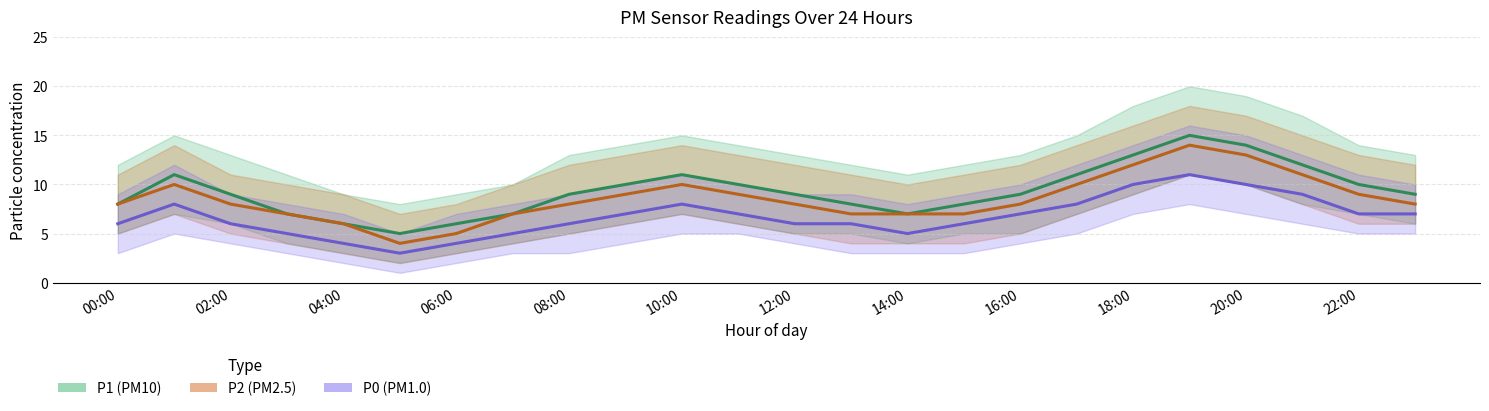

How many P0 mean values are between 6 and 8?

14